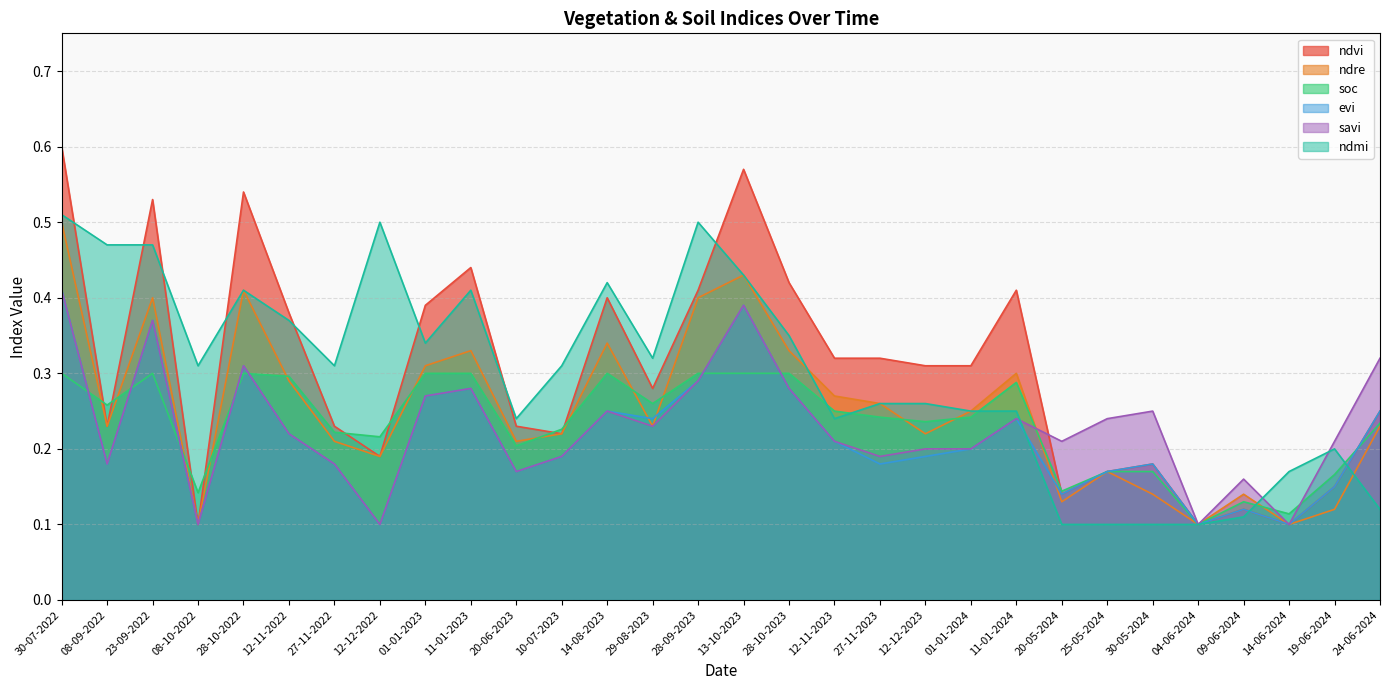

List the series in order of their peak value, lowest first.

soc, evi, savi, ndre, ndmi, ndvi